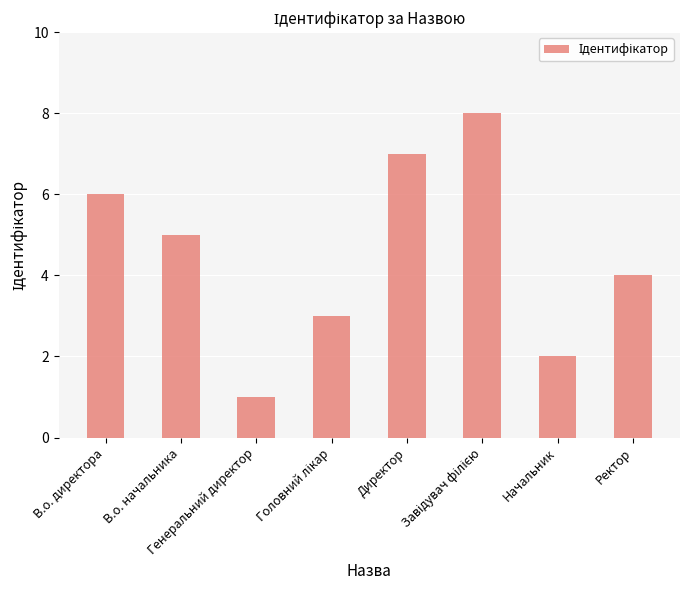

What is the label of the 5th bar from the left?

Директор